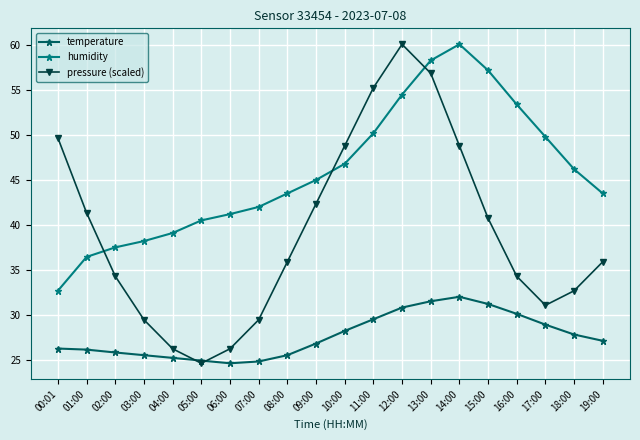

At how many categories does at least one series exceed 31?

20